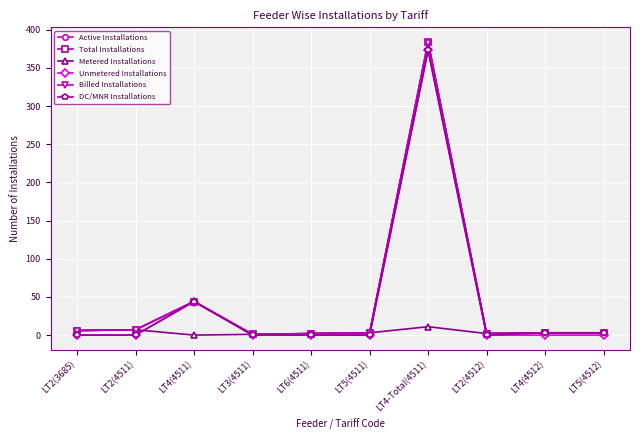

Does the chart have visible grid lines?

Yes